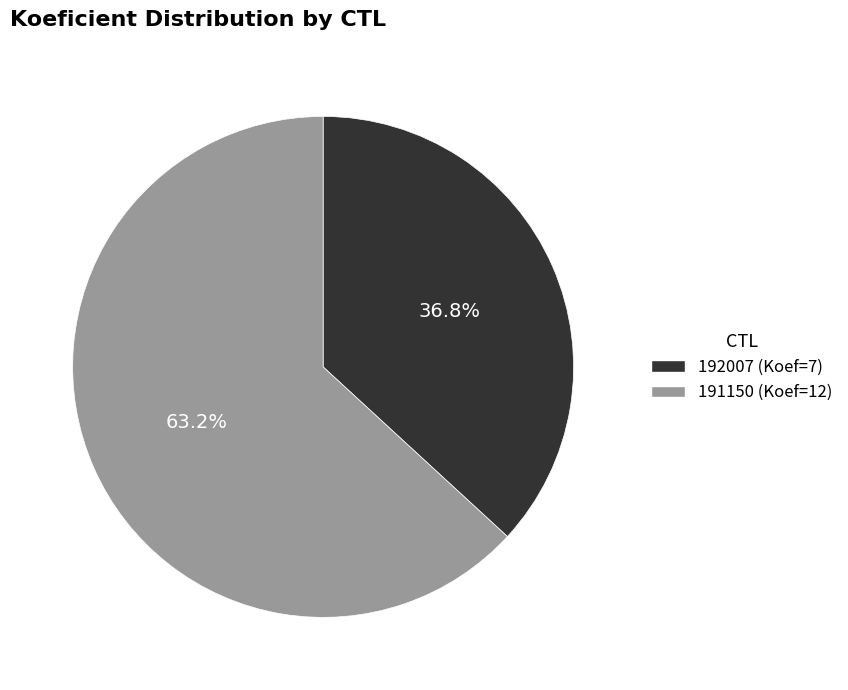

To the nearest percent, what portion does 192007 represent?

37%